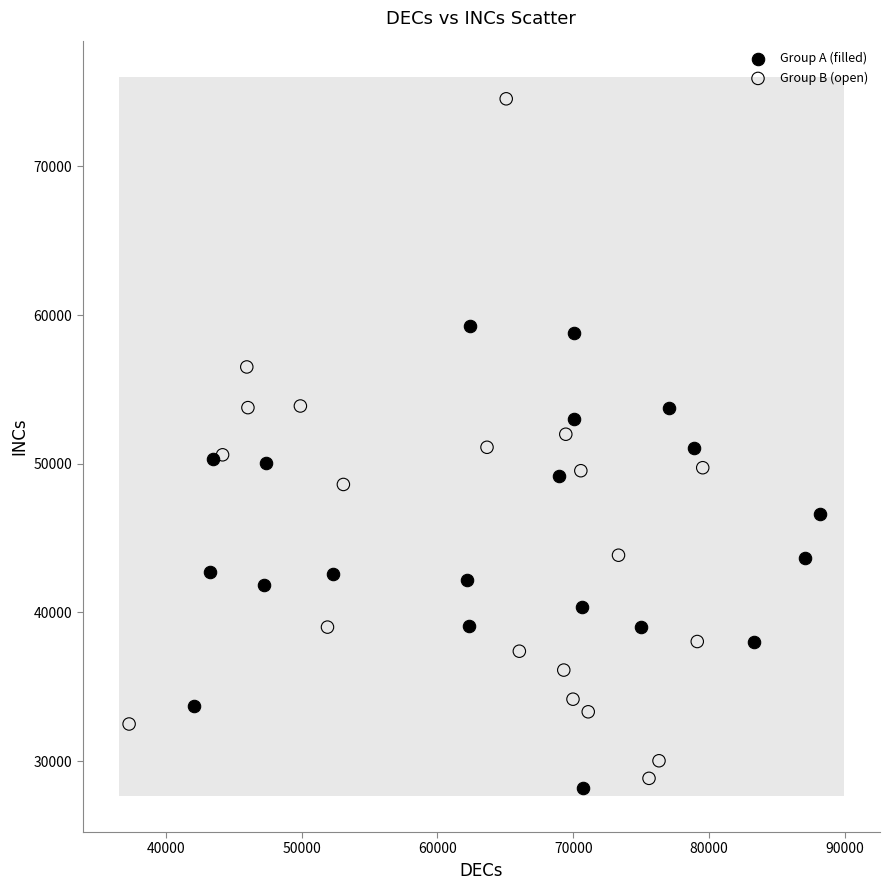

Which series contains the highest Y value?

Group B (open)